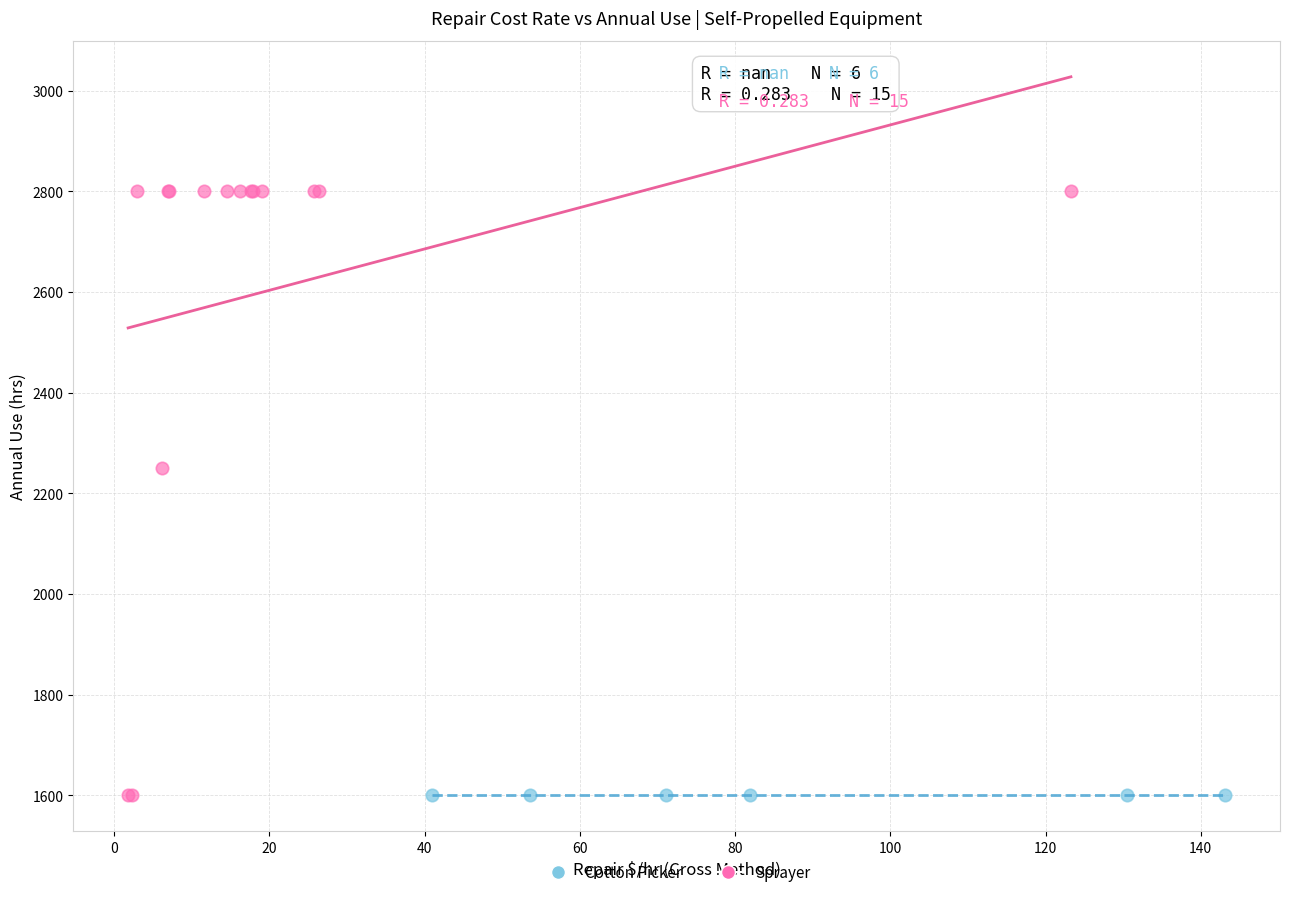

Which series reaches the maximum Y coordinate?

Sprayer